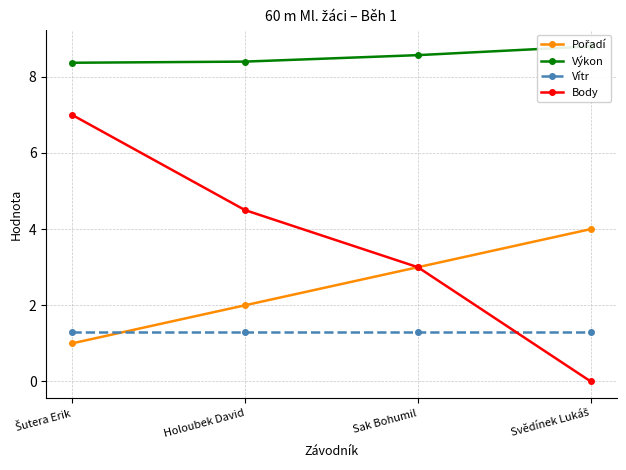

True or false: Body has a value of 2.5 at Svědínek Lukáš.

False